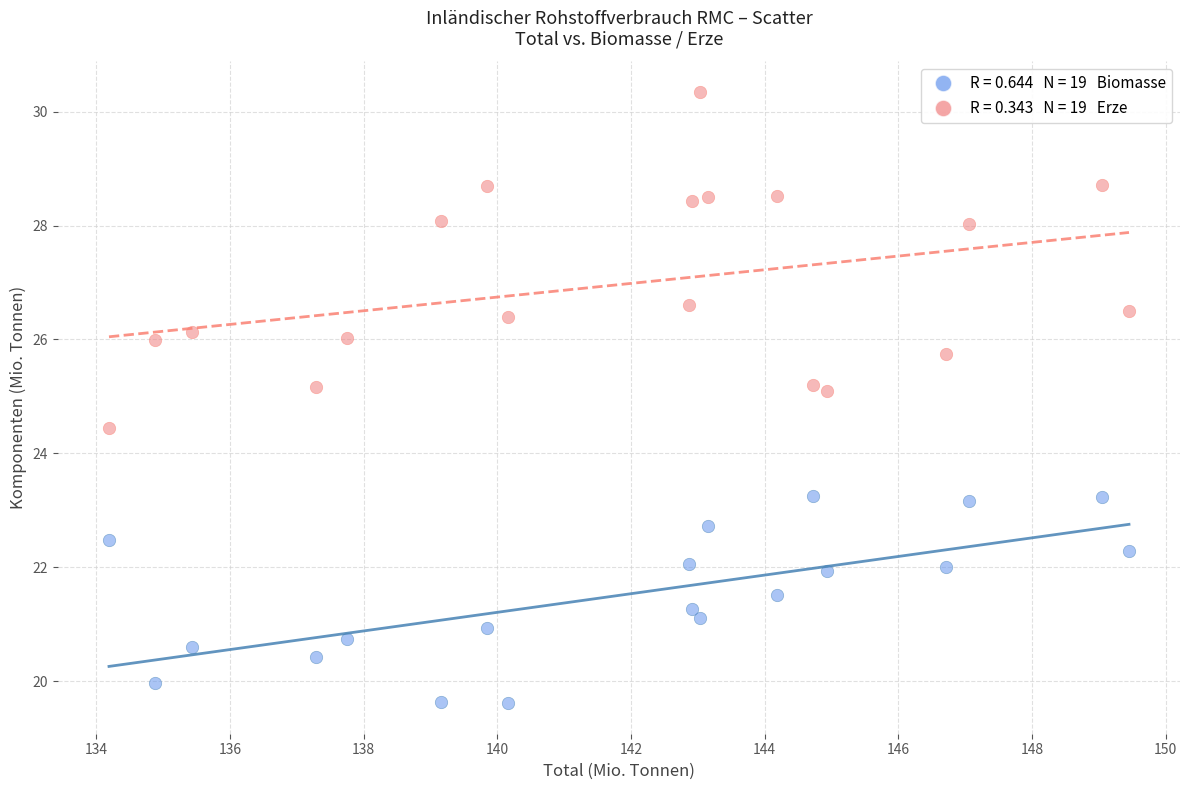

Across all series, what Y value is closest to 24?

24.4